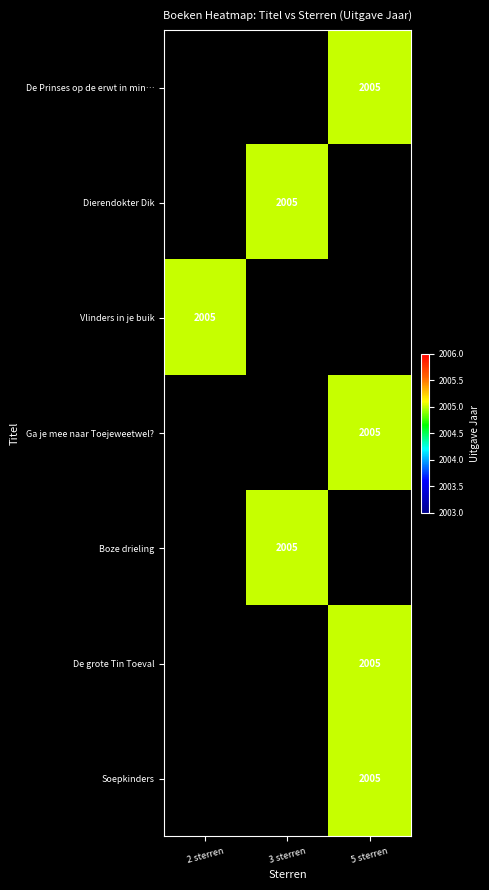

At how many categories does at least one series exceed 1129?

3